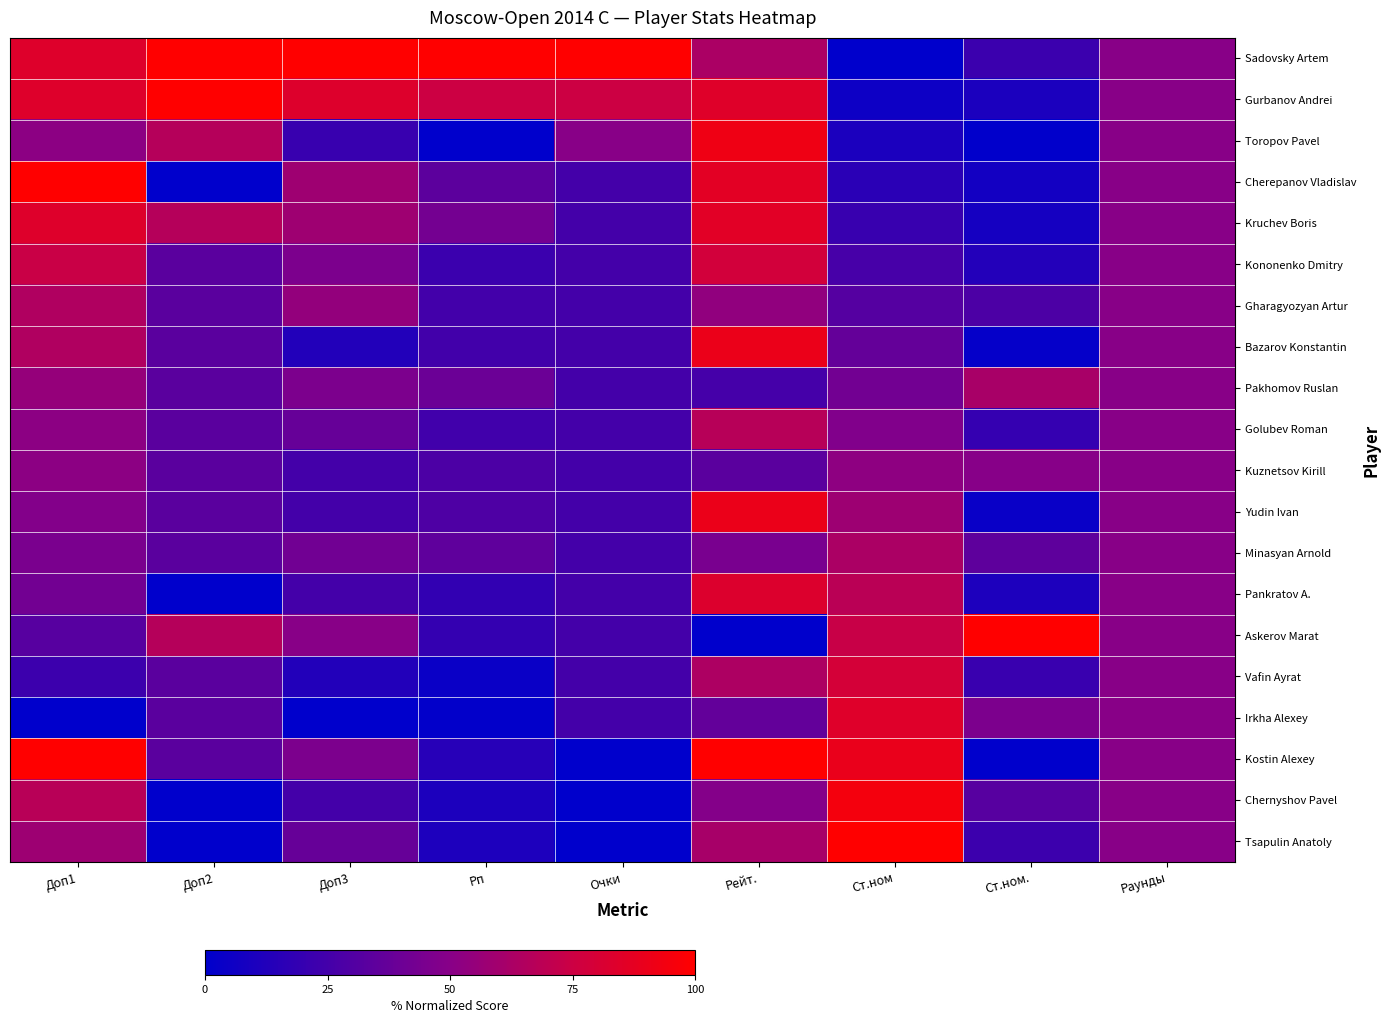

Which has a higher value, Ст.ном or Ст.ном.?

Ст.ном.